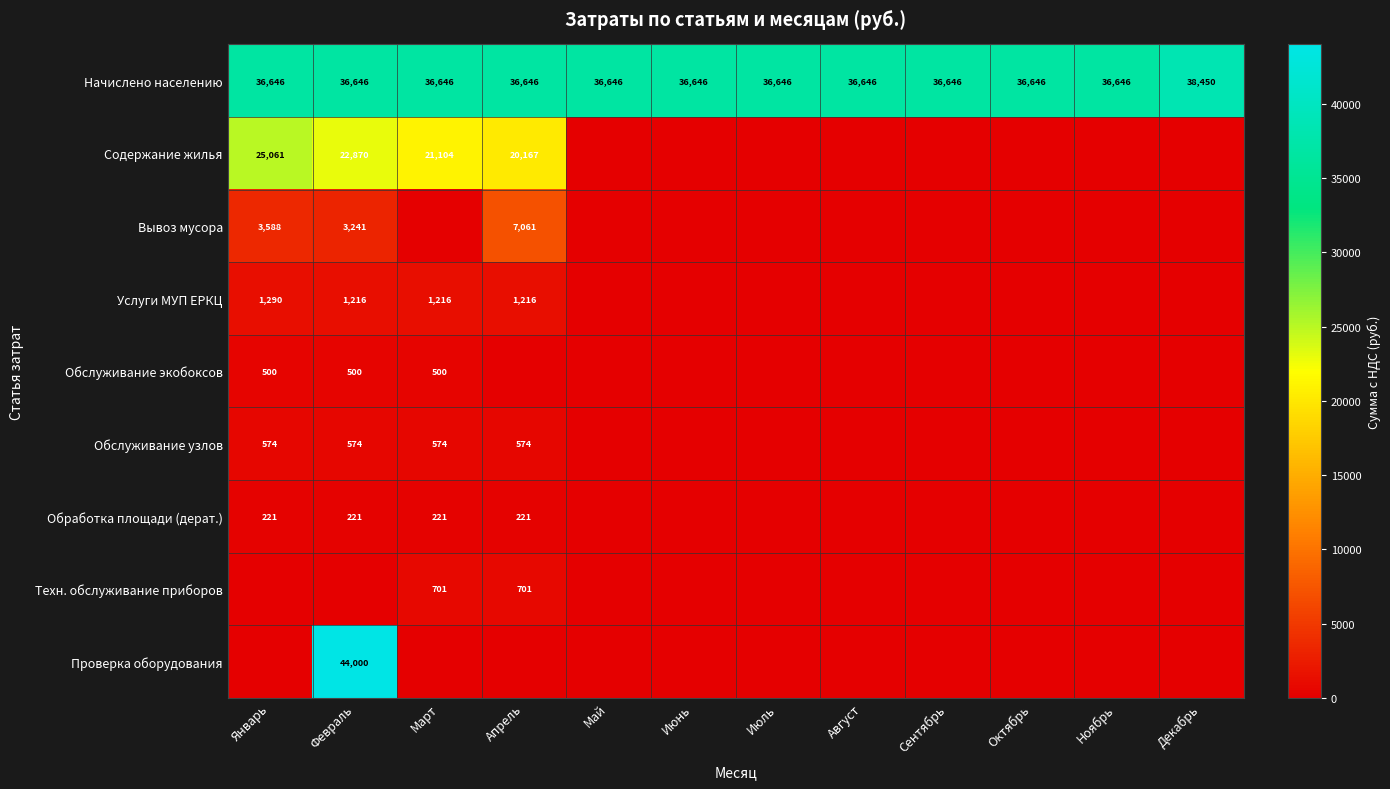

How many data points does each series have?

12